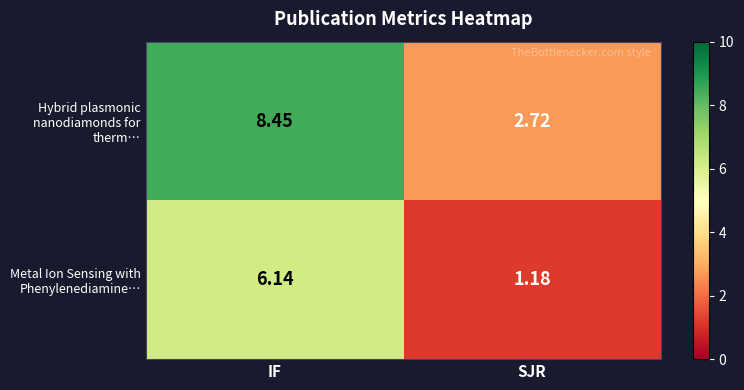

At which label does Hybrid plasmonic nanodiamonds for therm… first exceed 8?

IF